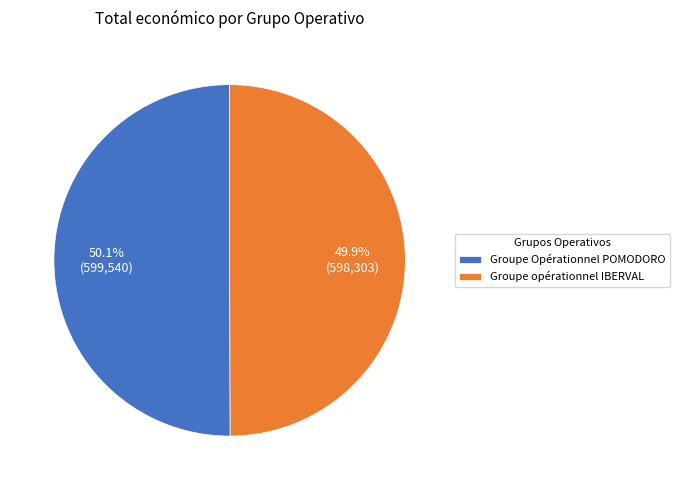

Is the sum of Groupe Opérationnel POMODORO and Groupe opérationnel IBERVAL greater than half?

Yes